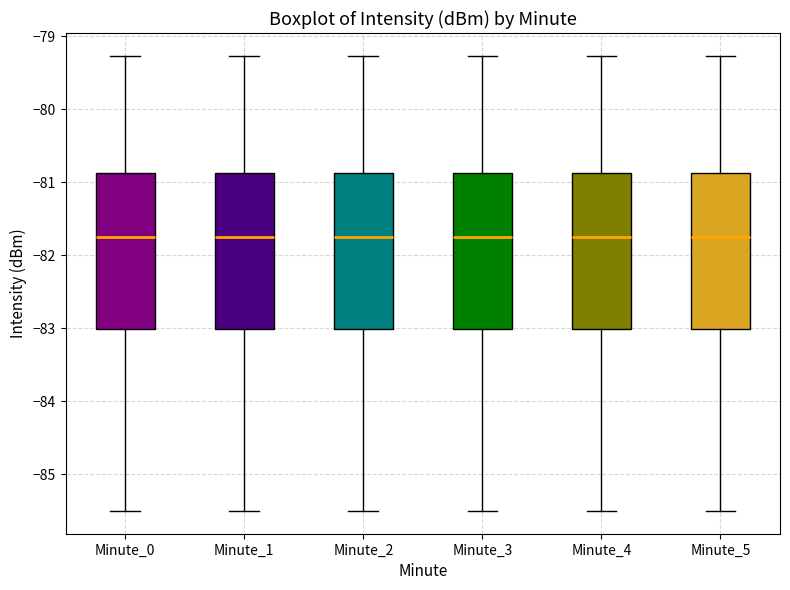

Where is the upper edge of the box for Minute_1 on the y-axis? The values are not printed on the chart, so give them approximately, as read against the axis.

-80.9